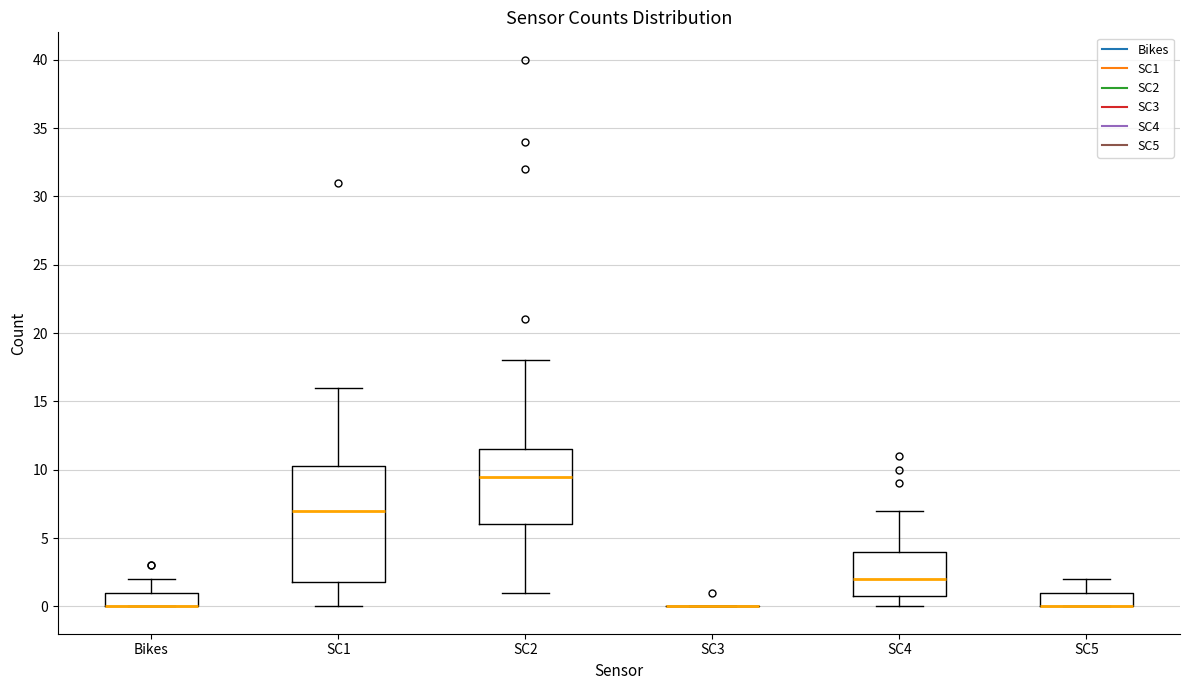

Reading left to right, read every box against the y-axis: the position of its median line, the range the box covers, and the ends of its whiskers. The values are not printed on the chart, so give them approximately, as read against the axis.

Bikes: median 0.0 (drawn on the box's lower edge), box 0.0 to 1.0, whiskers 0.0 to 2.0
SC1: median 7.0, box 2.0 to 10.5, whiskers 0.0 to 16.0
SC2: median 9.5, box 6.0 to 11.5, whiskers 1.0 to 18.0
SC3: box collapsed to a line at 0.0, whiskers 0.0 to 0.0
SC4: median 2.0, box 1.0 to 4.0, whiskers 0.0 to 7.0
SC5: median 0.0 (drawn on the box's lower edge), box 0.0 to 1.0, whiskers 0.0 to 2.0